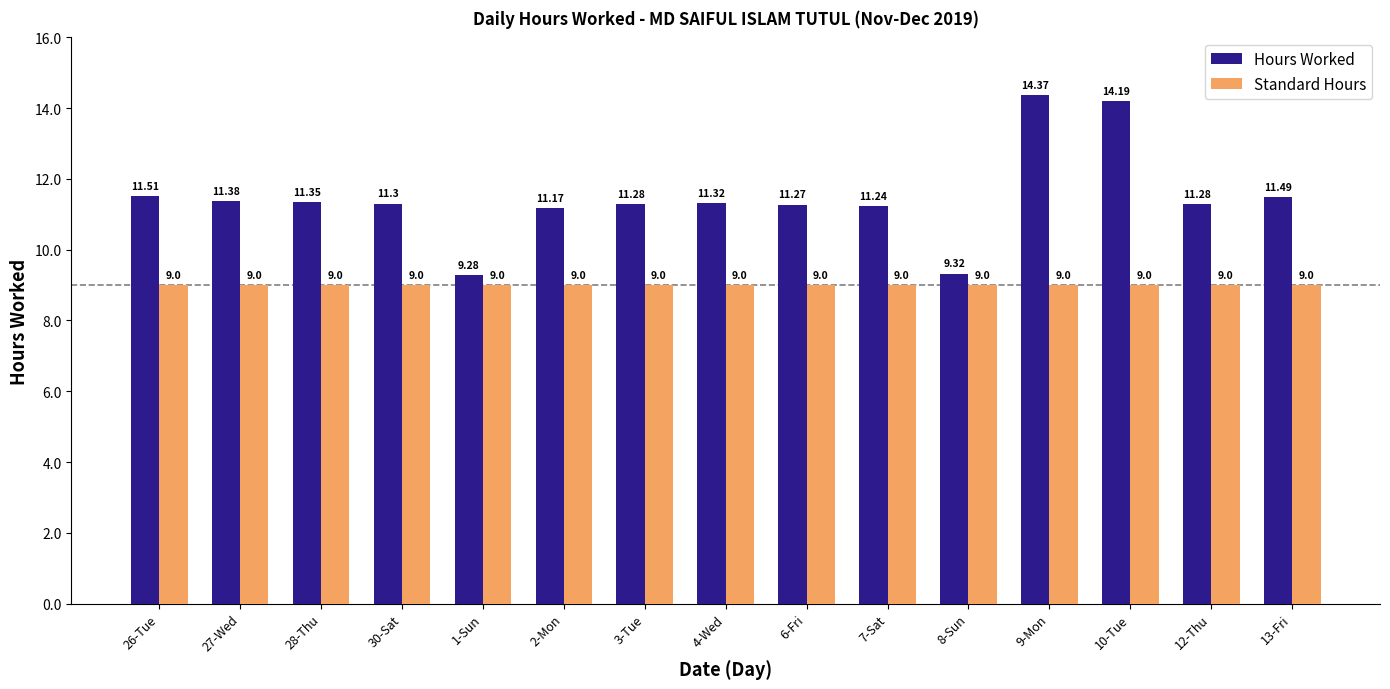

What is the difference between the maximum and minimum values in the Hours Worked series?

5.1